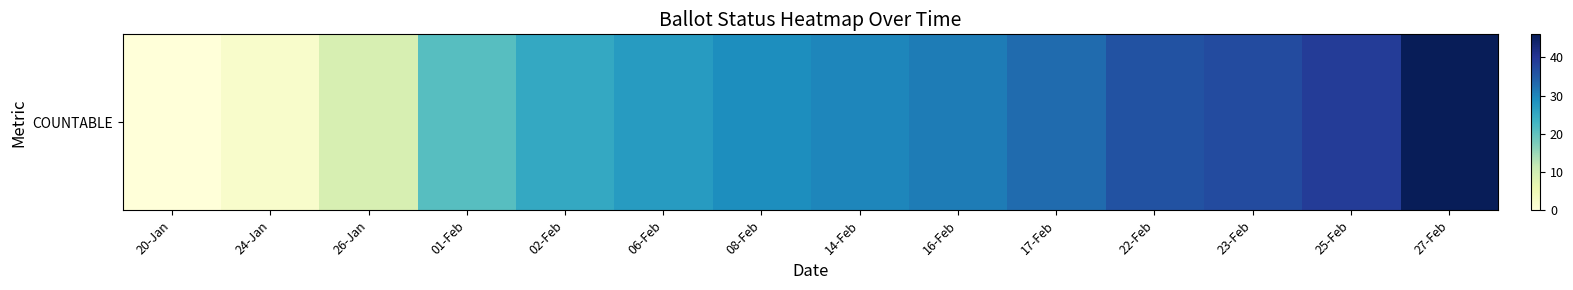

Reading left to right, what are all the values shown in this chart?

0	2	9	21	25	27	29	30	31	33	36	37	39	46